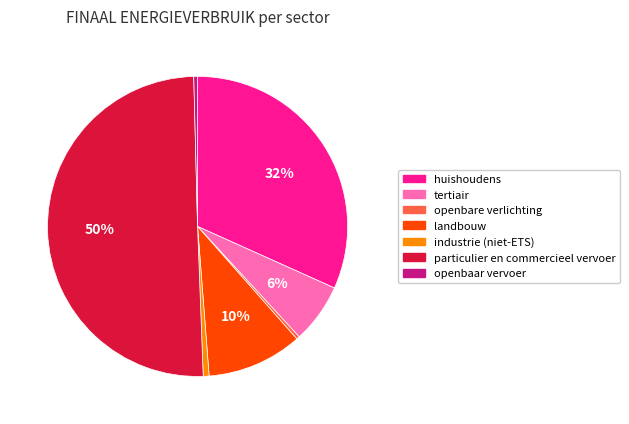

Is it true that openbaar vervoer is 0% of the pie?

True